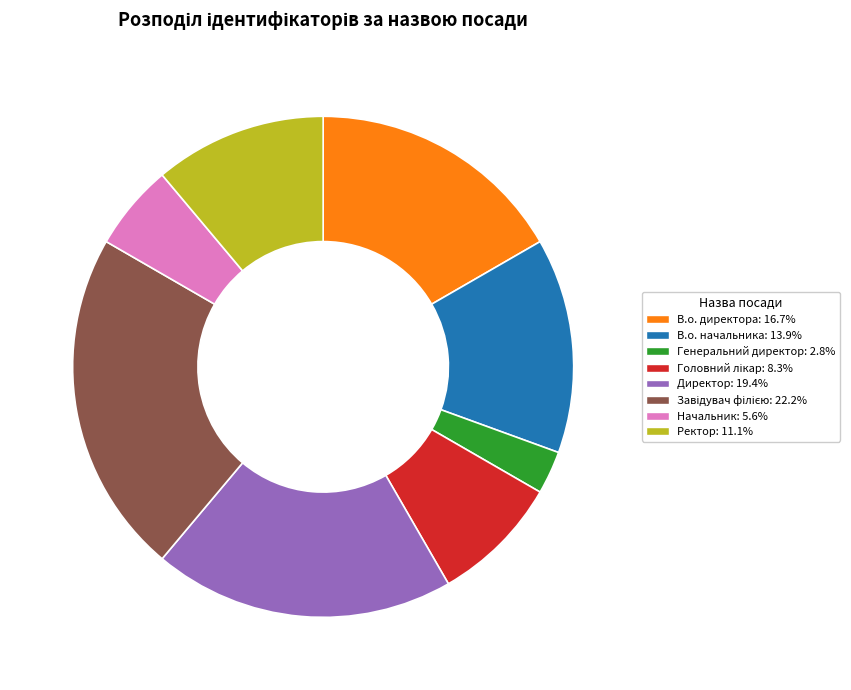

Between В.о. директора and Директор, which is larger?

Директор